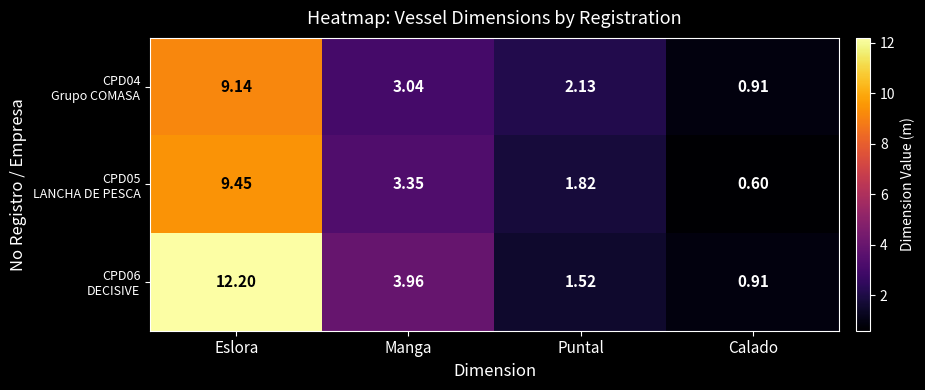

Which label corresponds to the smallest value in the chart?

Calado